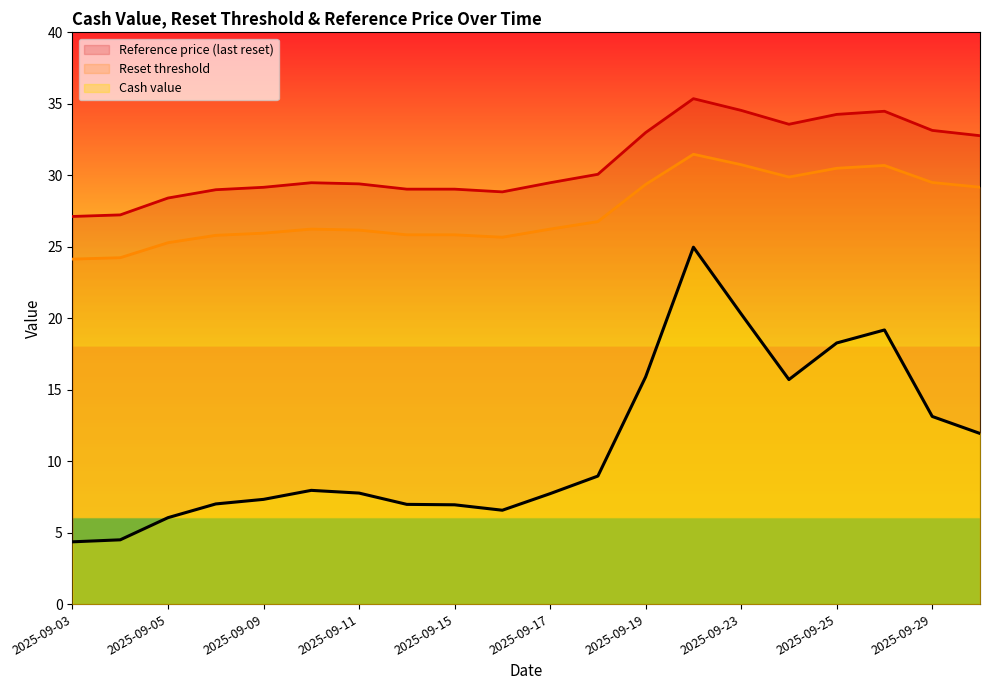

List the series in order of their overall mean, lowest first.

Cash value, Reset threshold, Reference price (last reset)